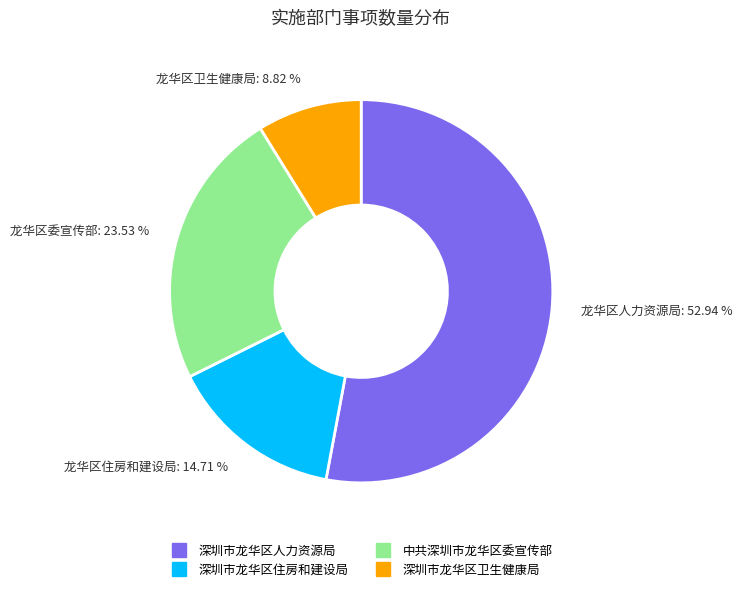

Does 深圳市龙华区人力资源局 account for over 50% of the chart?

Yes